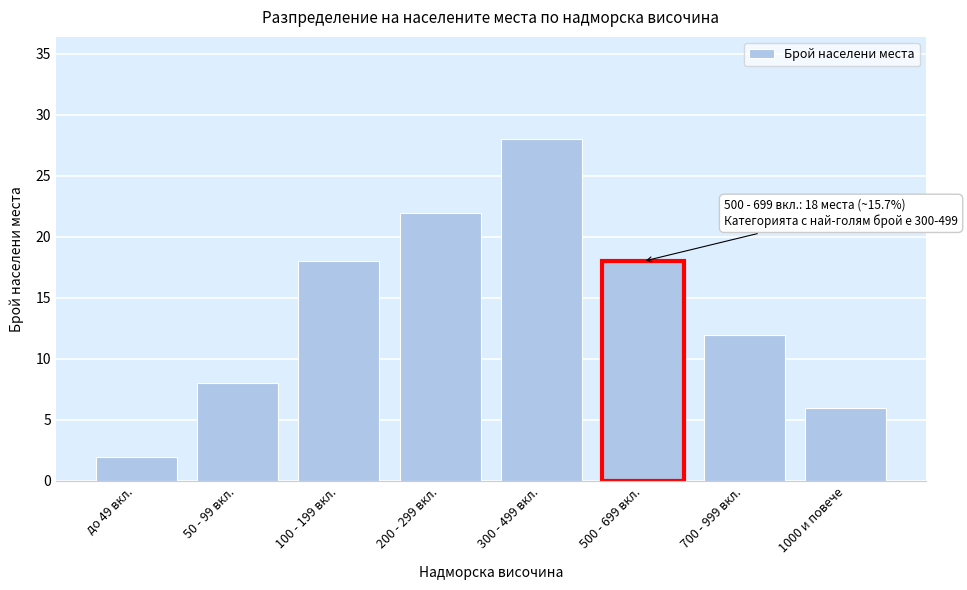

Reading left to right, transcribe all the data shown in this chart.

2	8	18	22	28	18	12	6